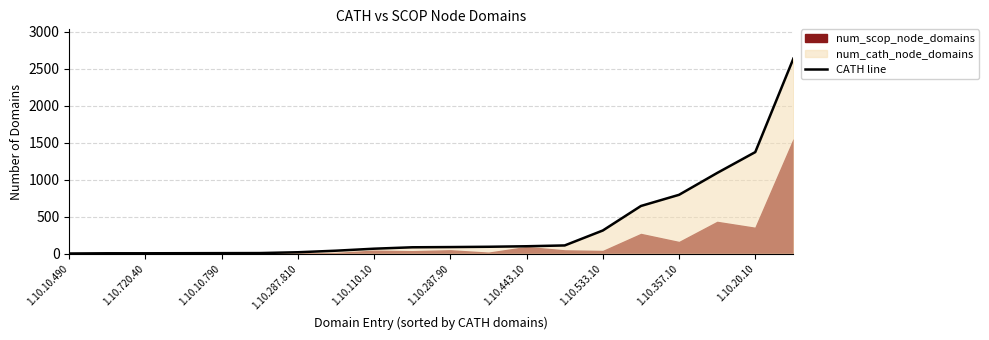

At which label is CATH line closest to 1319?

1.10.20.10